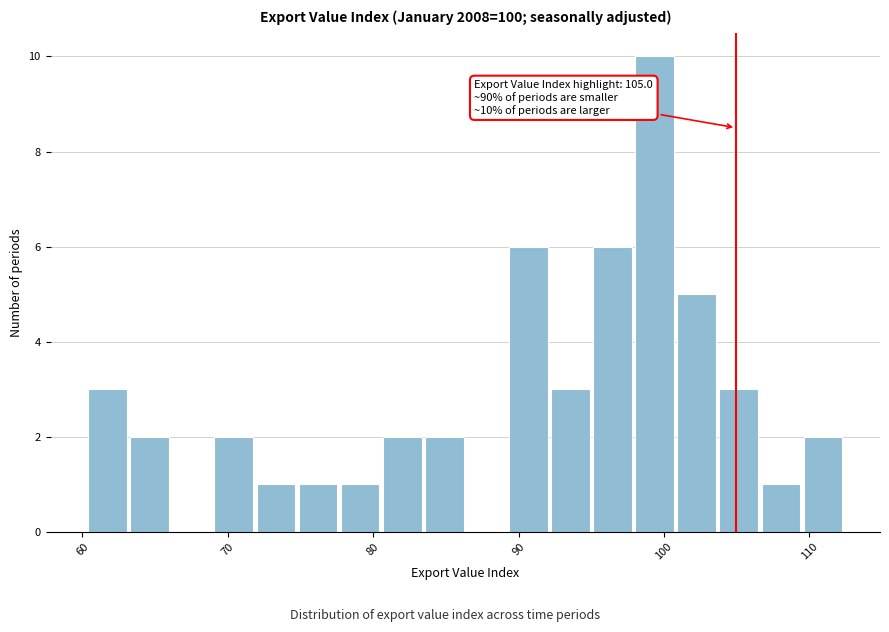

Read against the x-axis, roughly where is the centre of the tallest bar?

99